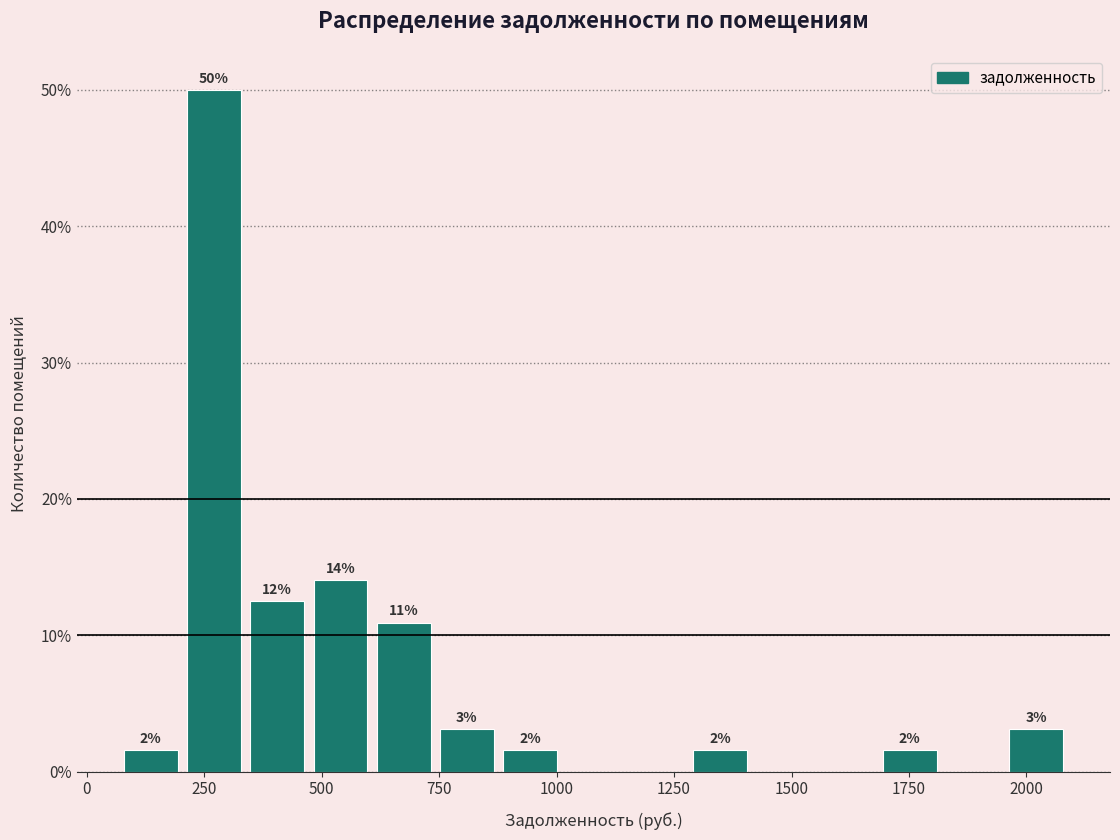

Around what value on the x-axis is the tallest bar? Give the approximate position of its centre, as read against the axis.

250